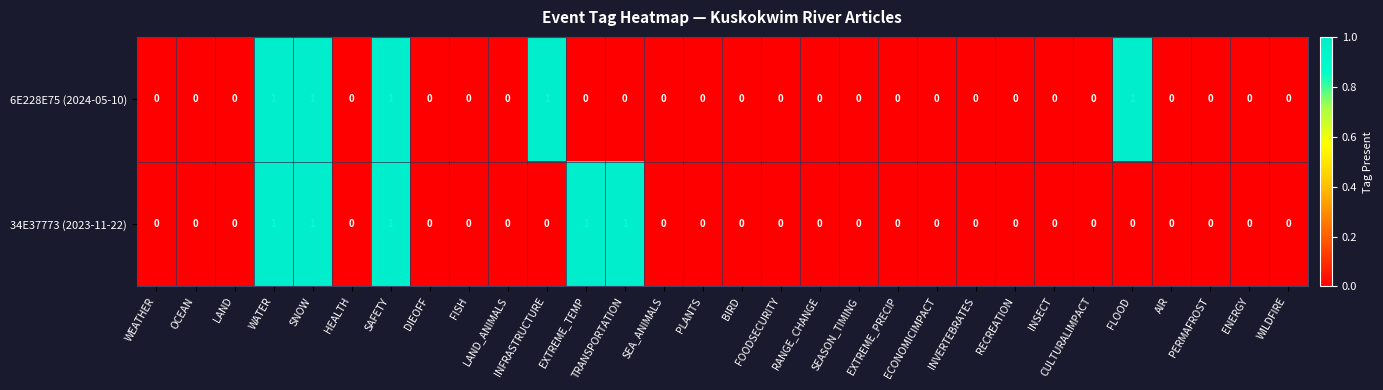

What is the sum of all 34E37773 (2023-11-22) values?

5